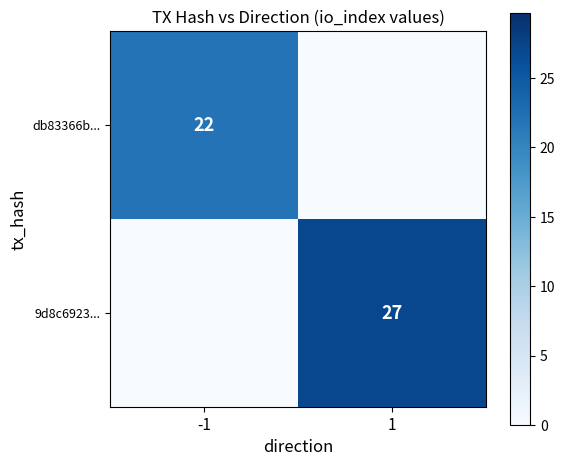

The db83366b... series shows 32 at -1. True or false?

False